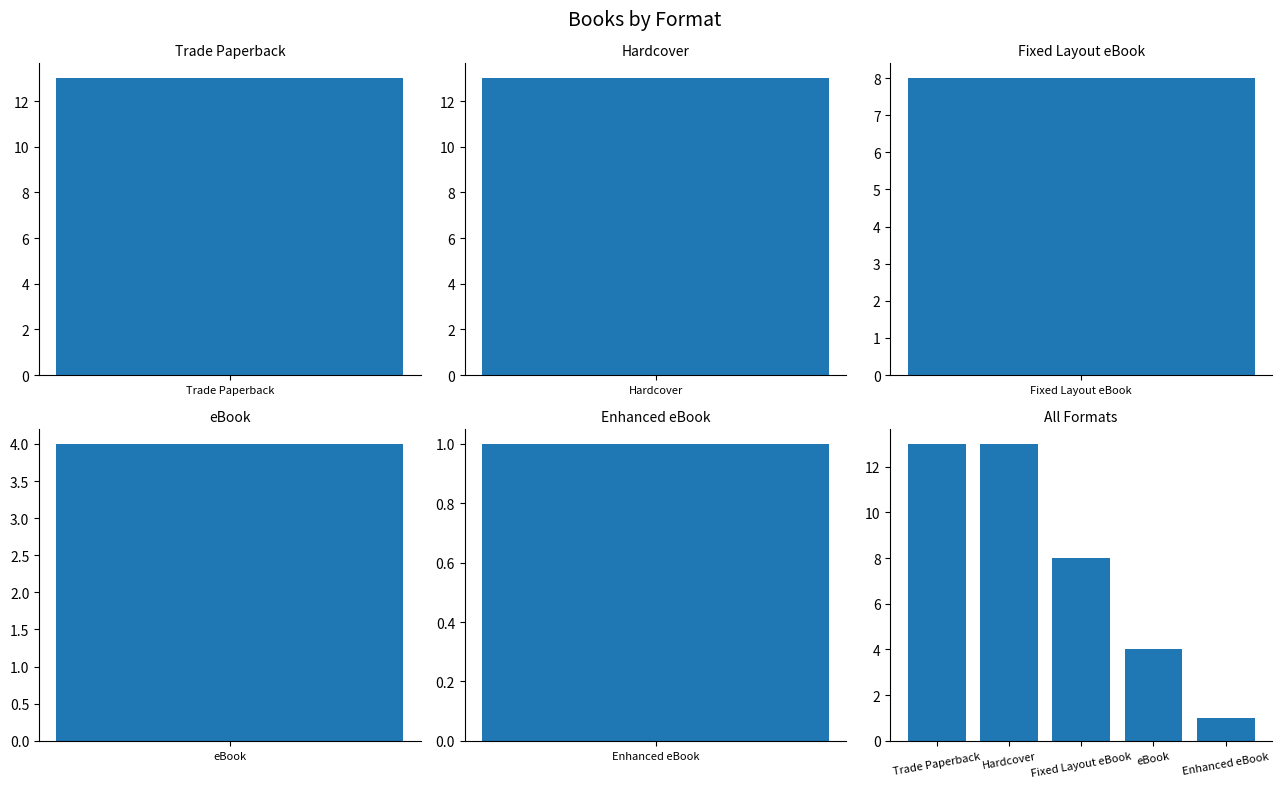

At which category does the chart reach its peak across all series?

Trade Paperback